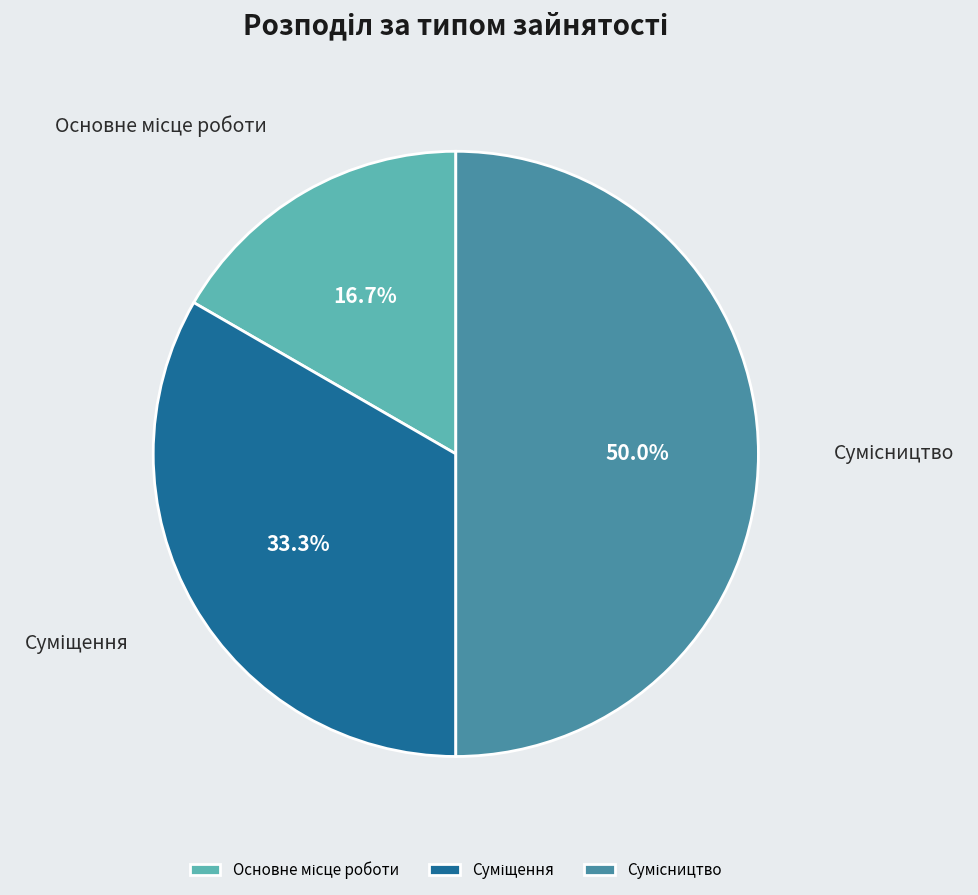

To the nearest percent, what portion does Основне місце роботи represent?

17%